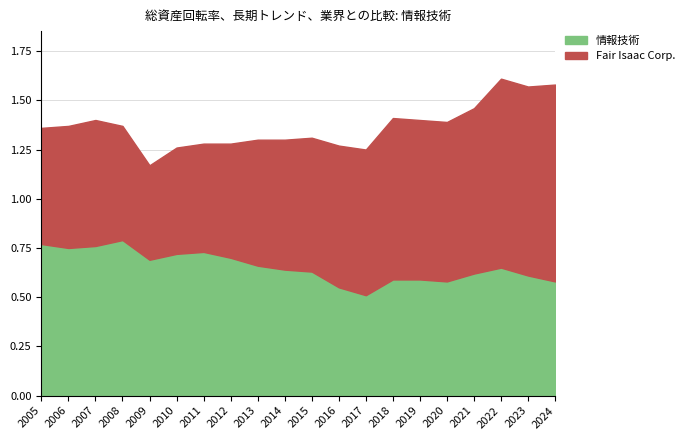

Does the chart have visible grid lines?

Yes